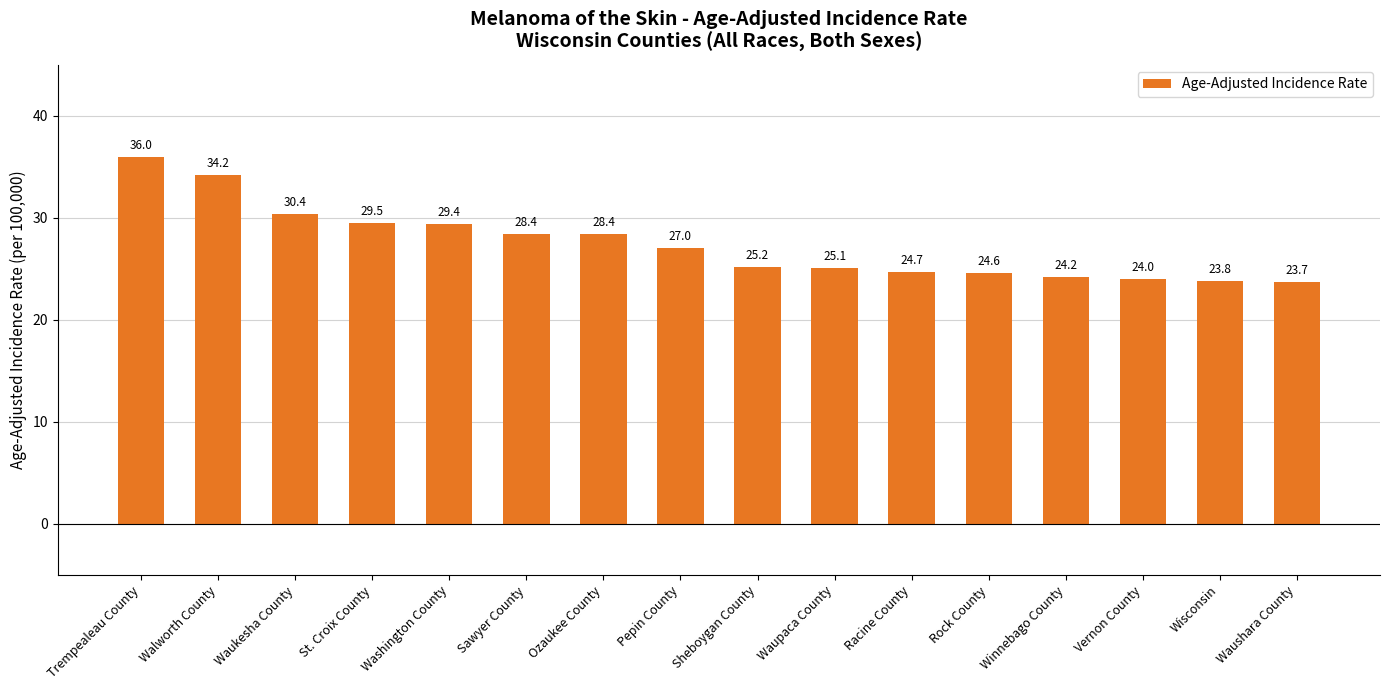

What is the ratio of the value at Wisconsin to the value at Waukesha County?

0.8